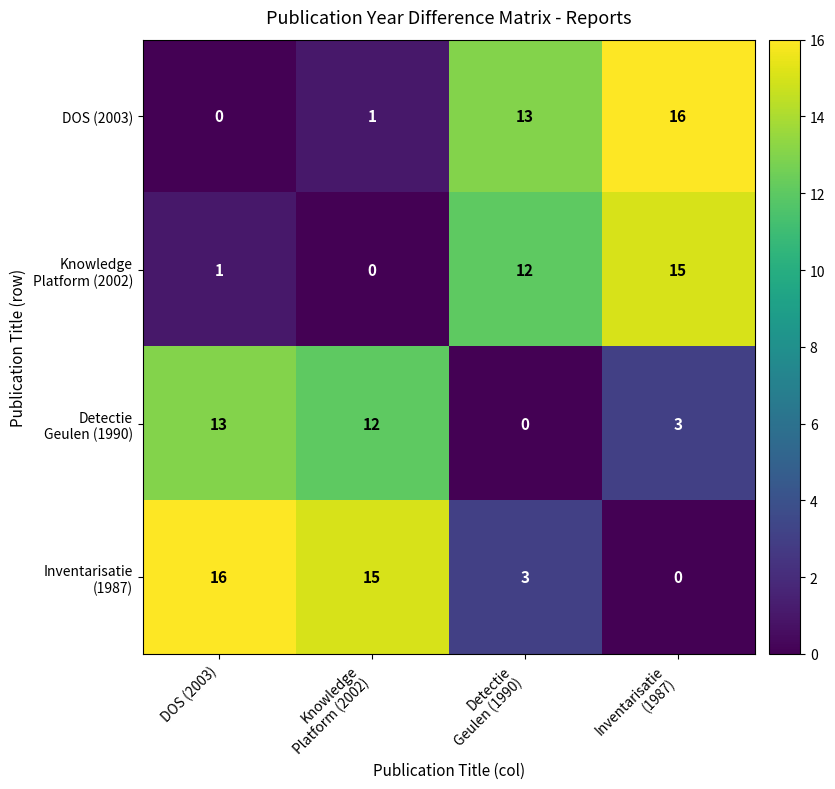

What is the maximum value shown in the chart?

16